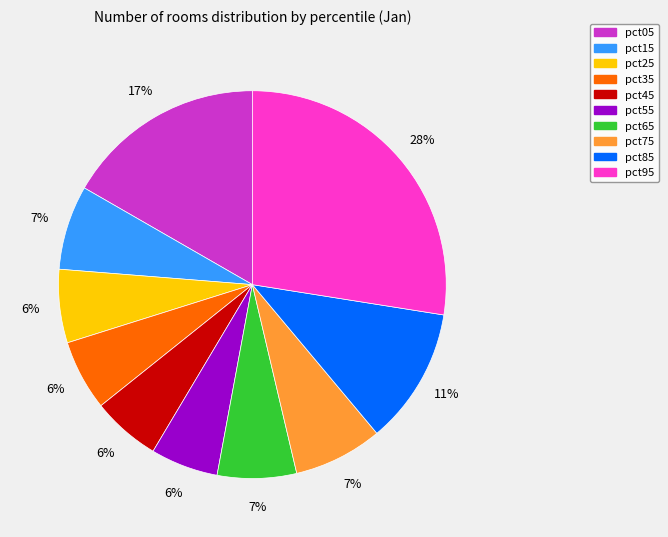

Which category has the biggest portion of the pie?

pct95